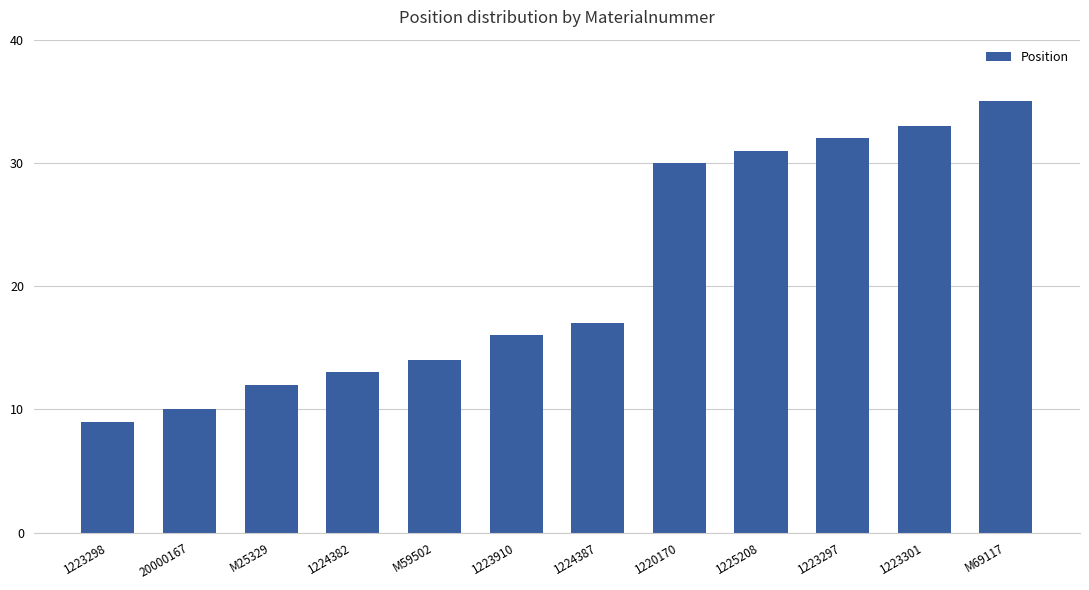

Which label corresponds to the largest value in the chart?

M69117